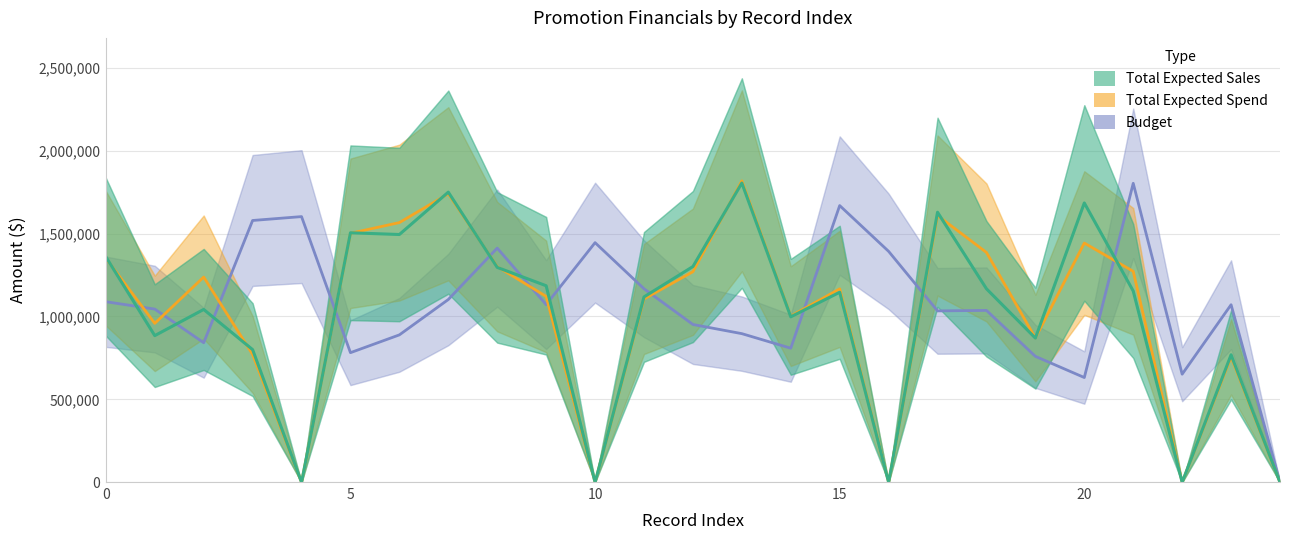

Which series has the largest total across all categories?

Budget